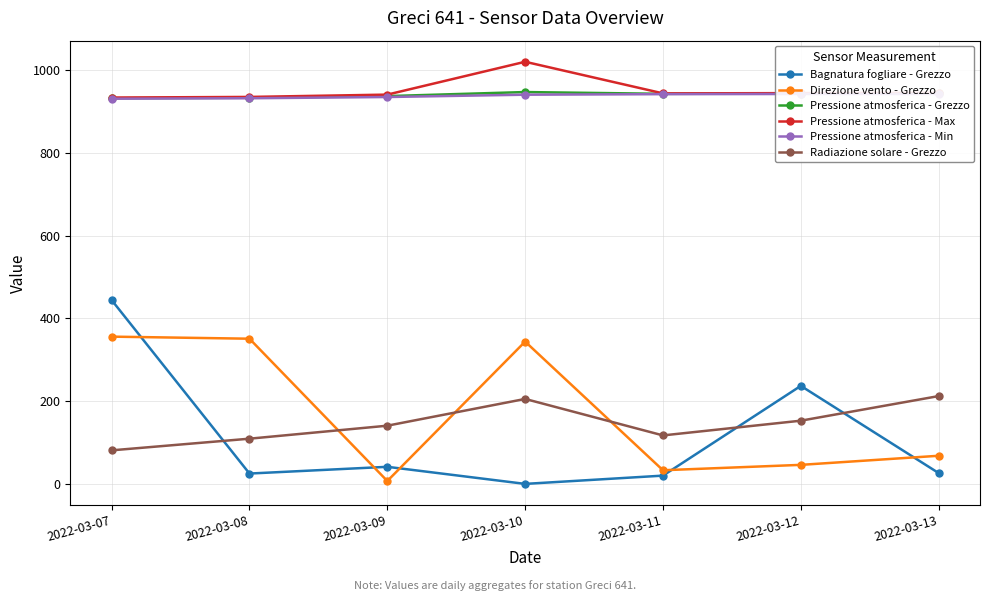

How many interior local peaks does the Bagnatura fogliare - Grezzo series have?

2